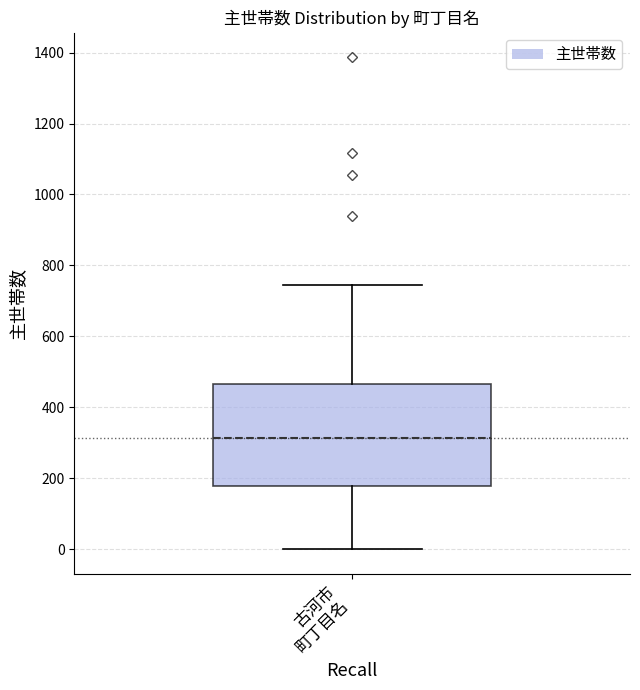

Where does the median line of the box for 古河市 町丁目名 sit on the y-axis? The values are not printed on the chart, so give them approximately, as read against the axis.

320